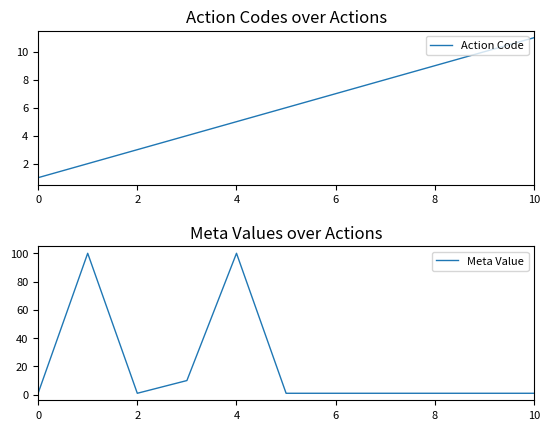

Does the chart have visible grid lines?

No